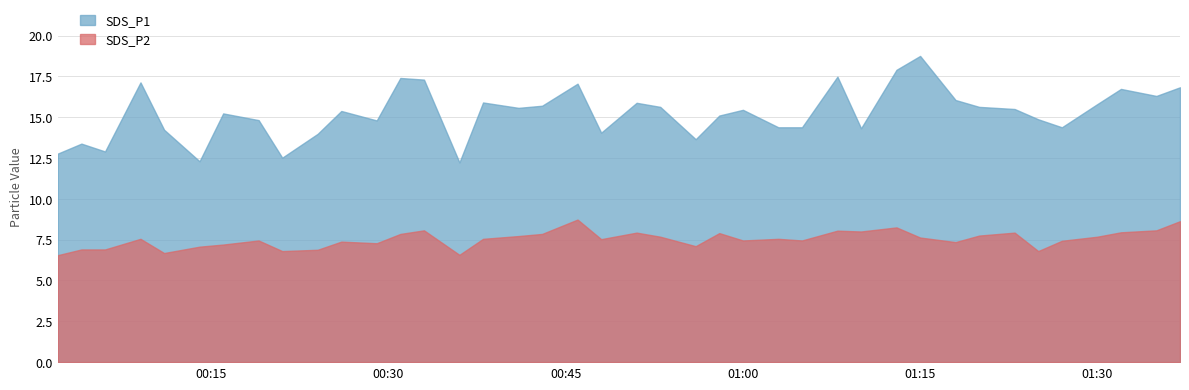

True or false: SDS_P2 and SDS_P1 intersect in this chart.

False